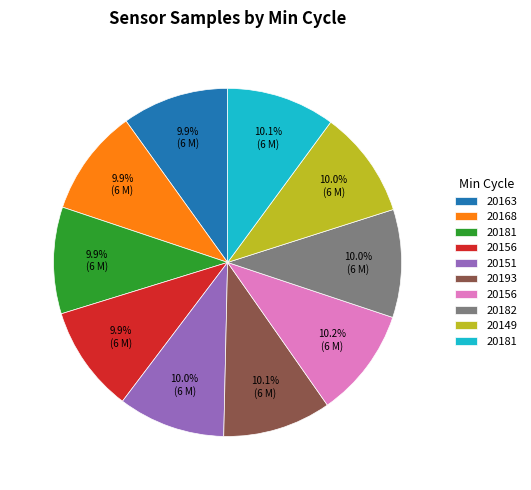

Does any single category account for the majority?

No